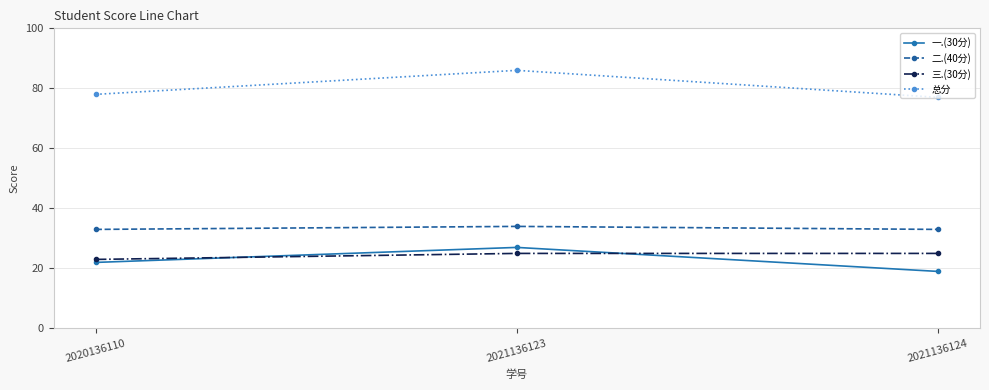

How many lines are shown in the chart?

4